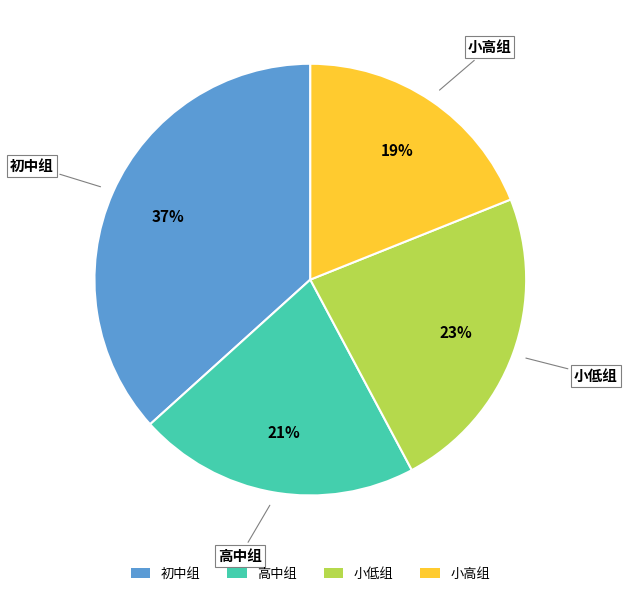

Between 高中组 and 小高组, which is larger?

高中组